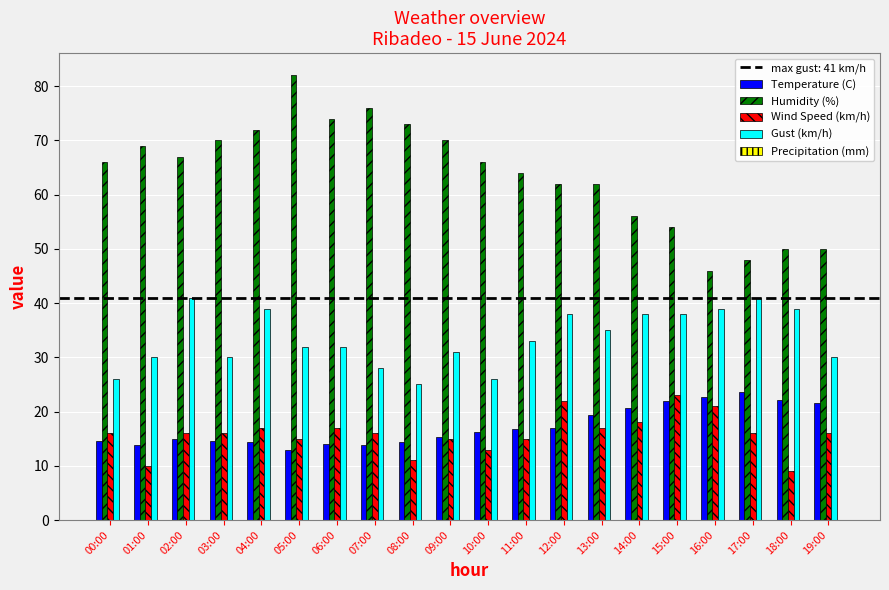

What is the total value across all series at 04:00?

142.4